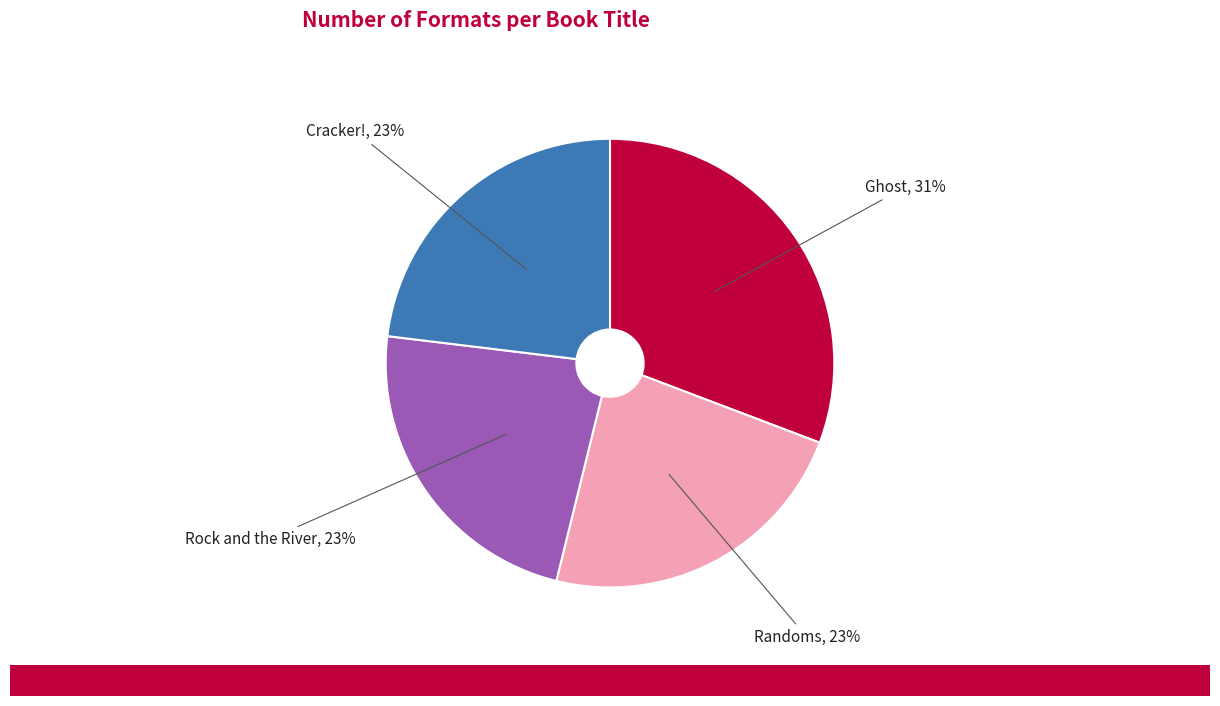

True or false: Randoms accounts for 17% of the total.

False